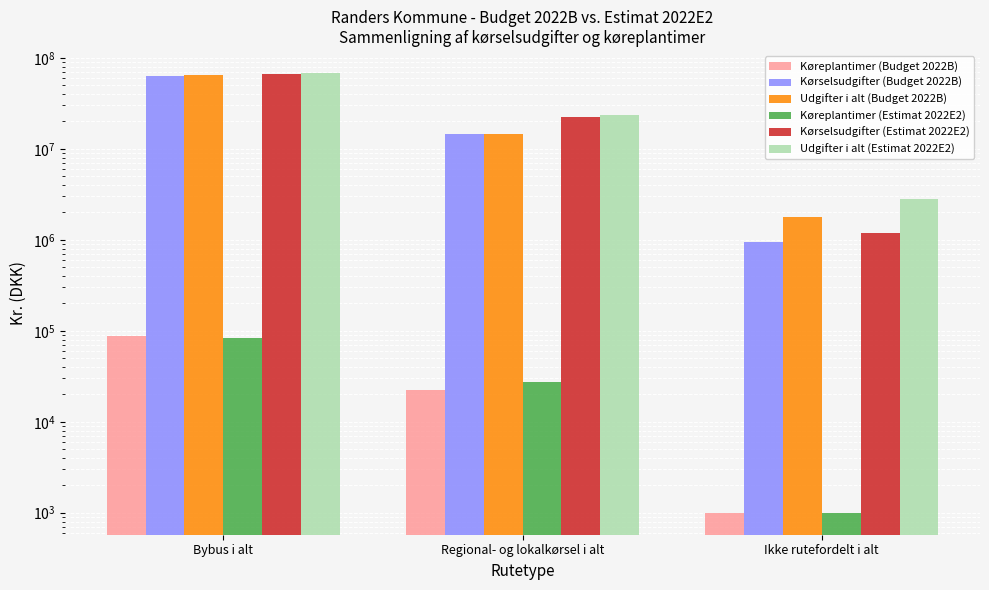

At how many categories does at least one series exceed 13026161?

2